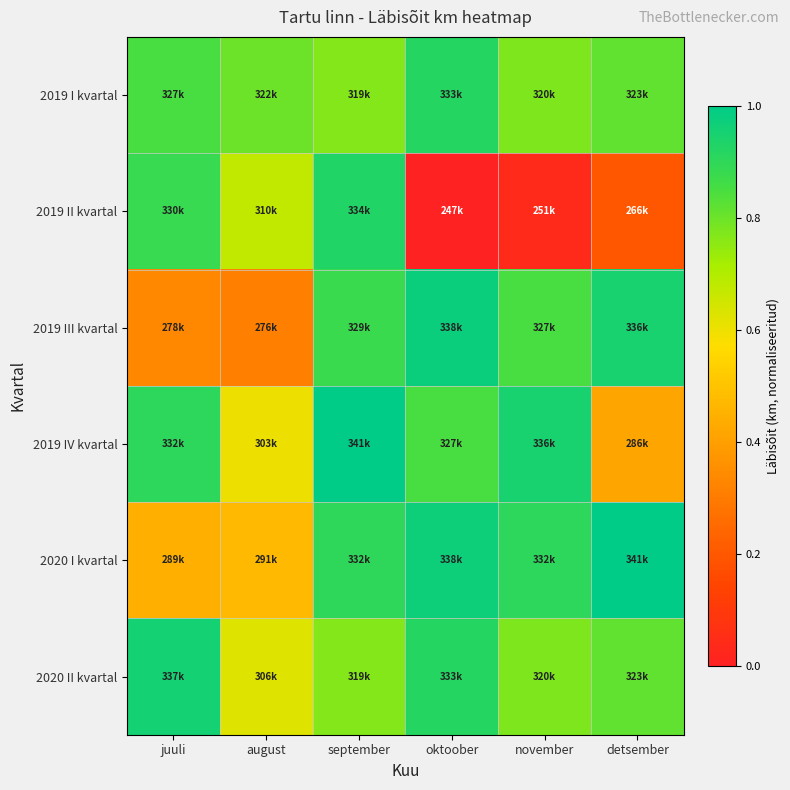

Rank the series by their maximum value, from lowest to highest.

2019 I kvartal, 2019 II kvartal, 2020 II kvartal, 2019 III kvartal, 2020 I kvartal, 2019 IV kvartal